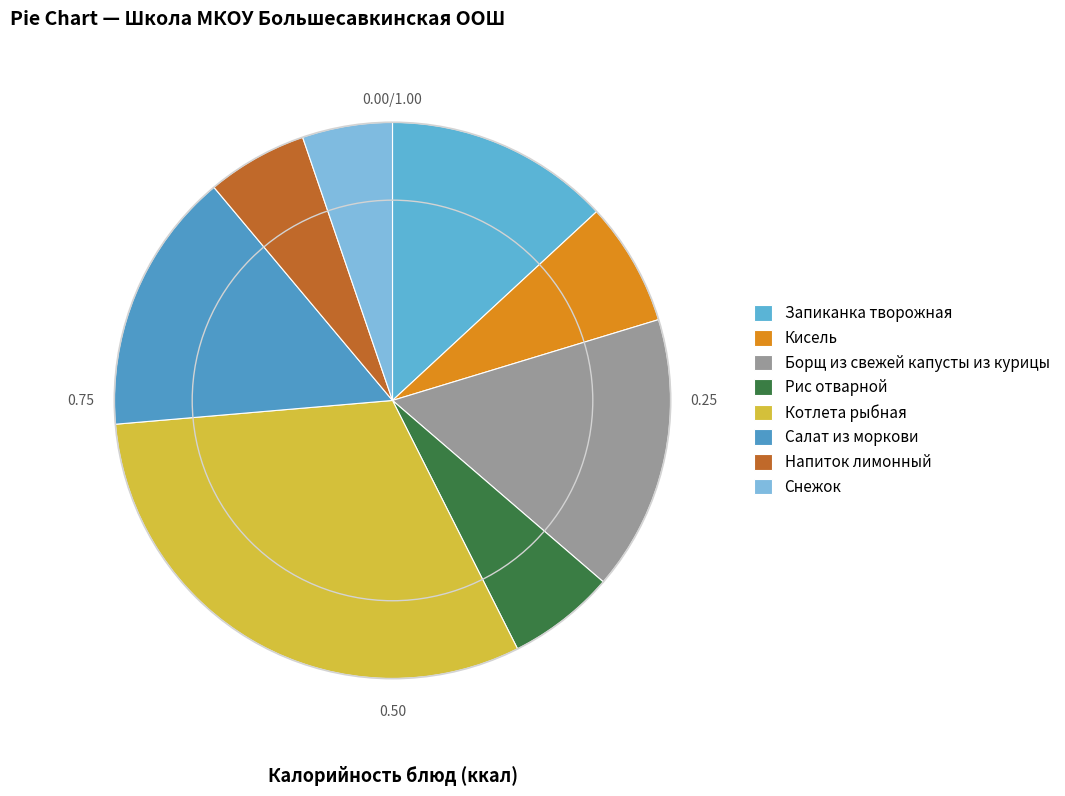

How many segments does this pie chart have?

8